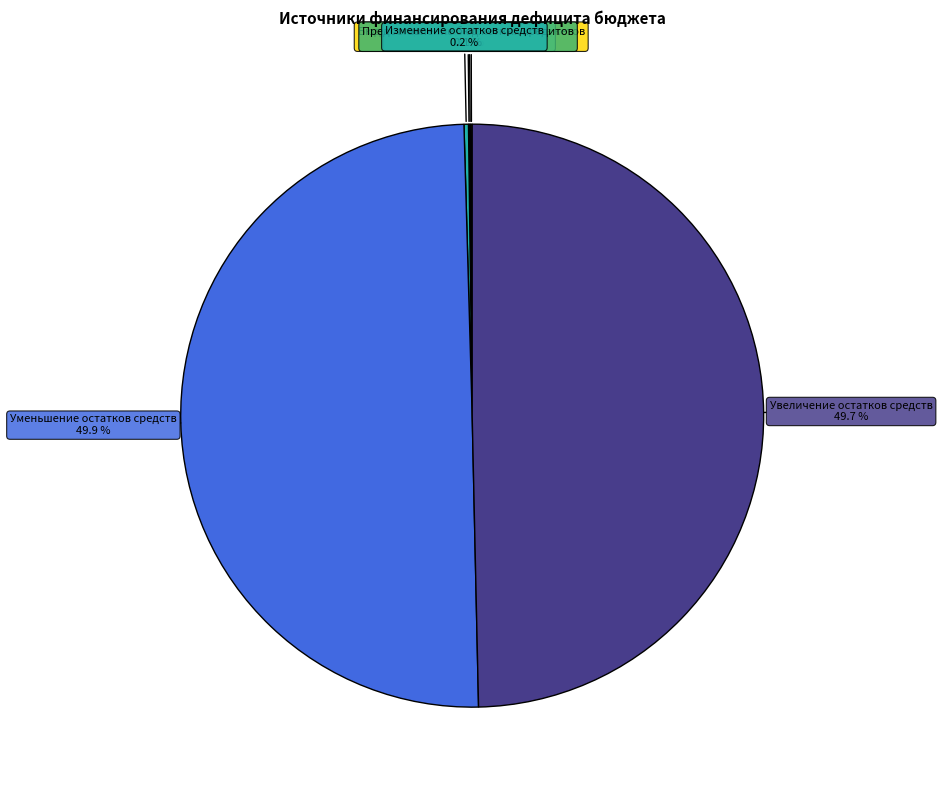

How many segments does this pie chart have?

6